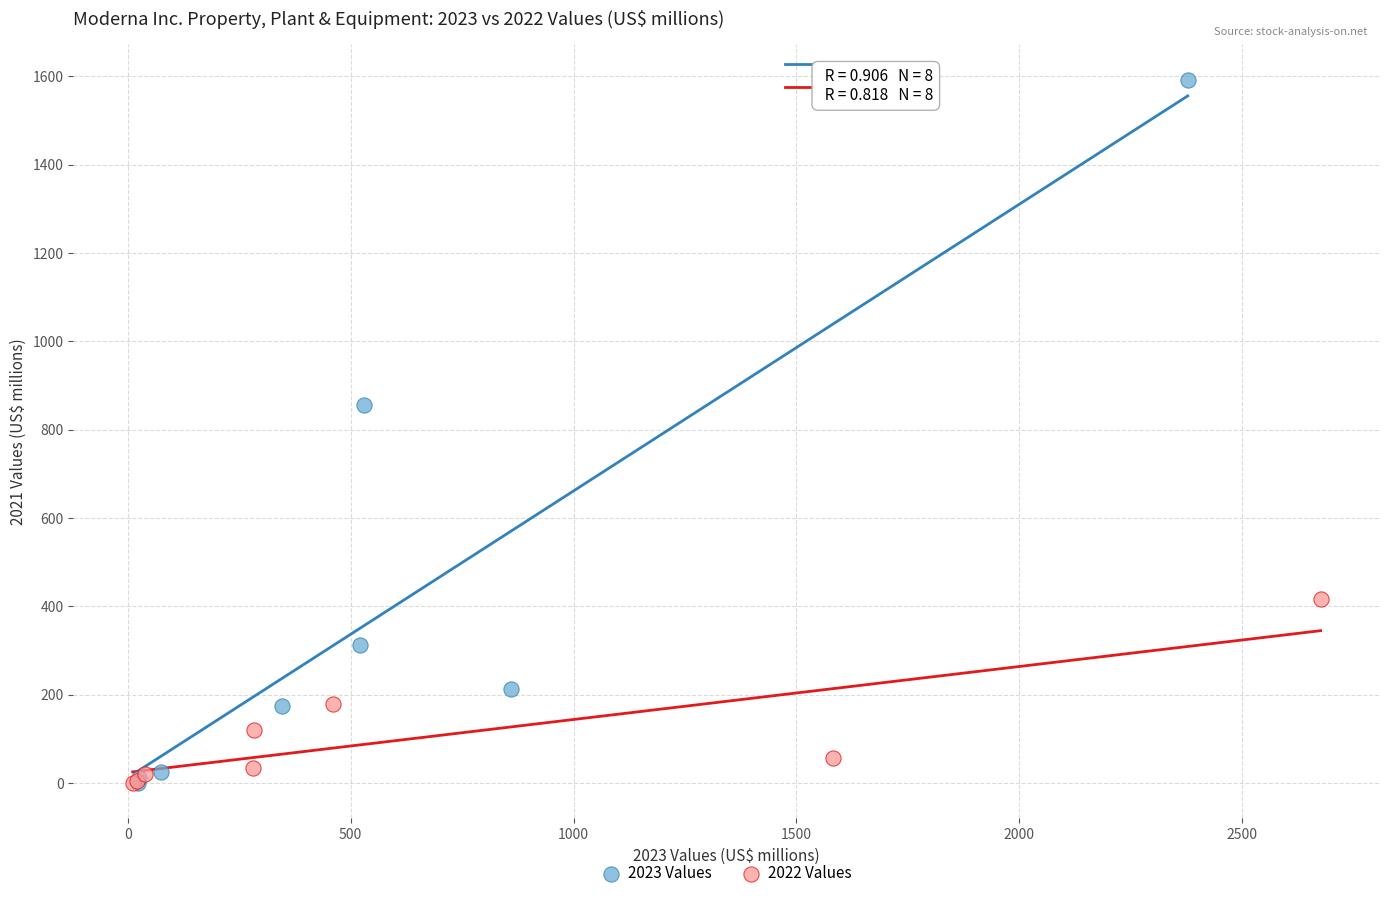

Which series has the widest spread of Y values?

2023 Values